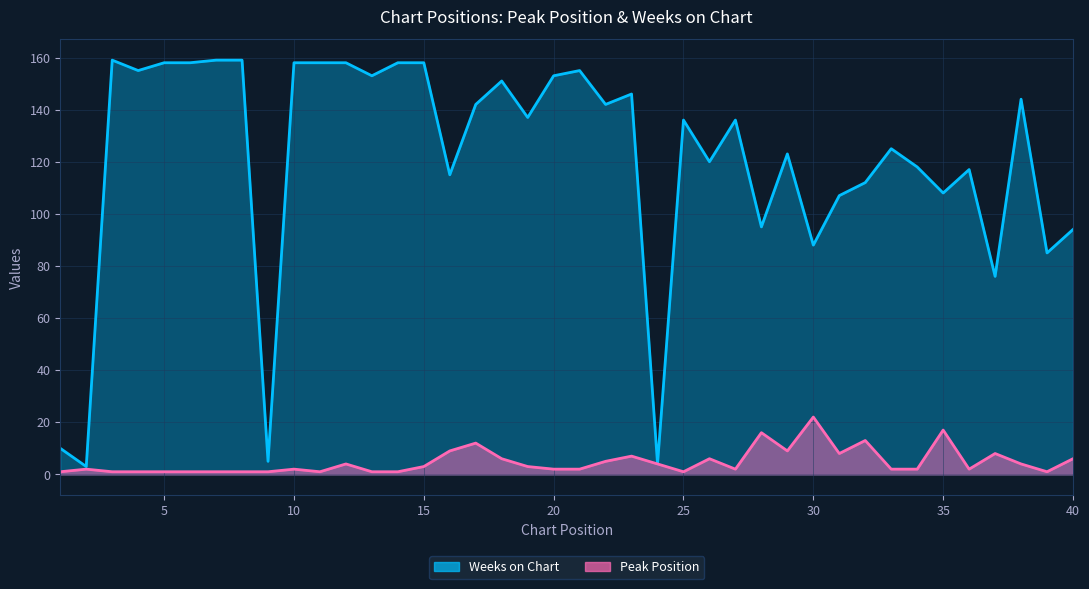

The value of Peak Position at 29 is 3. True or false?

False